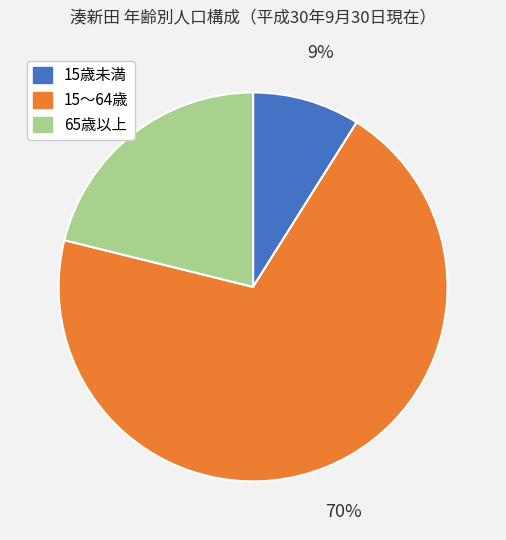

To the nearest percent, what portion does 65歳以上 represent?

21%